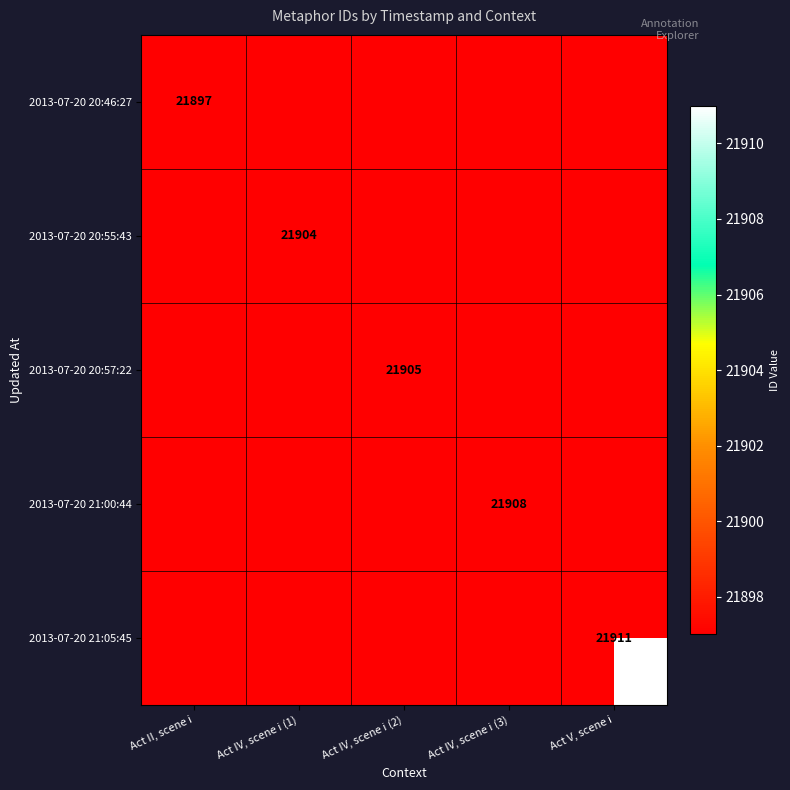

How many data points does each series have?

5